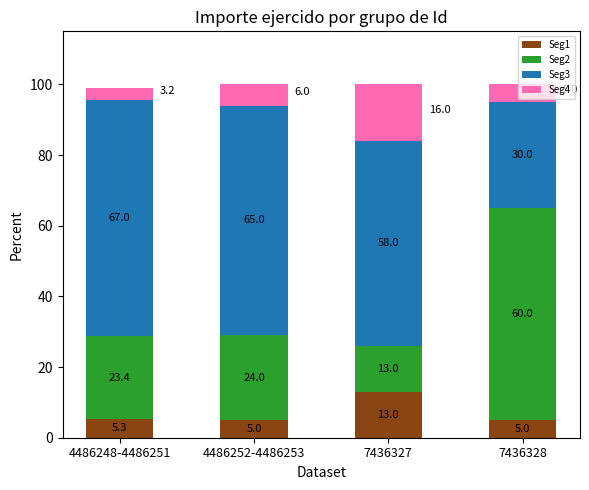

What is the highest value of the Seg1 series?

13.0